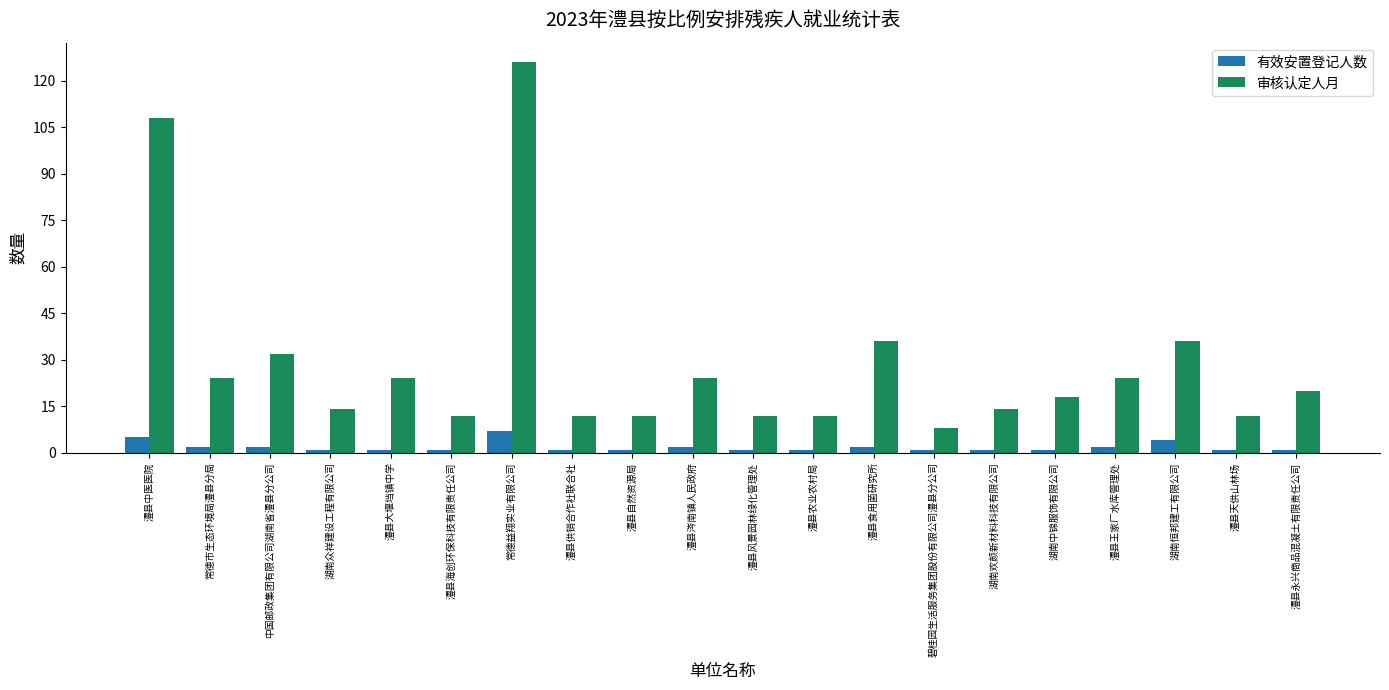

True or false: 有效安置登记人数 has a value of 1 at 澧县供销合作社联合社.

True